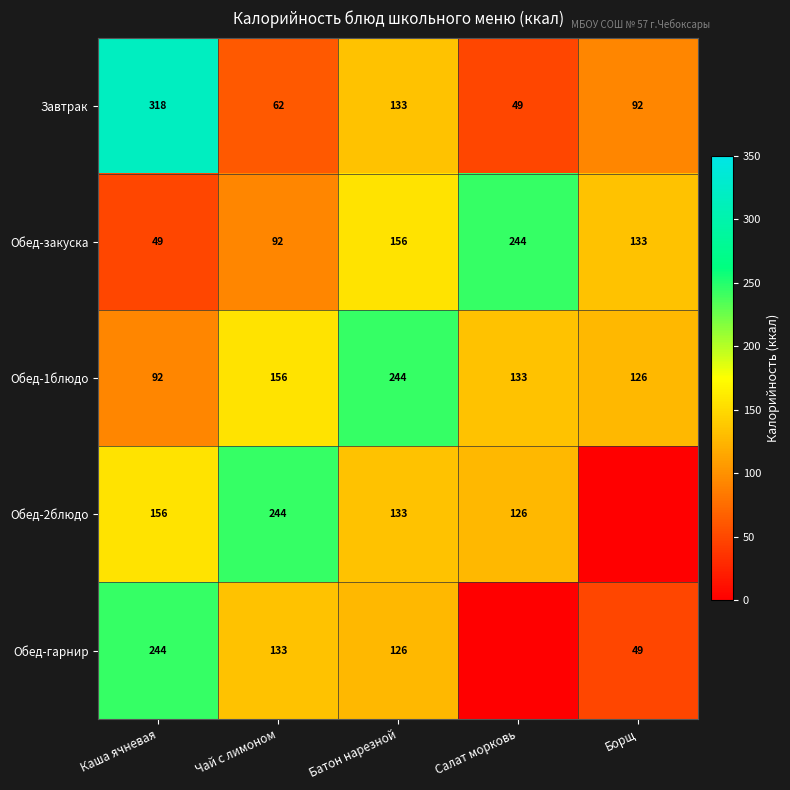

At how many categories does at least one series exceed 34?

5